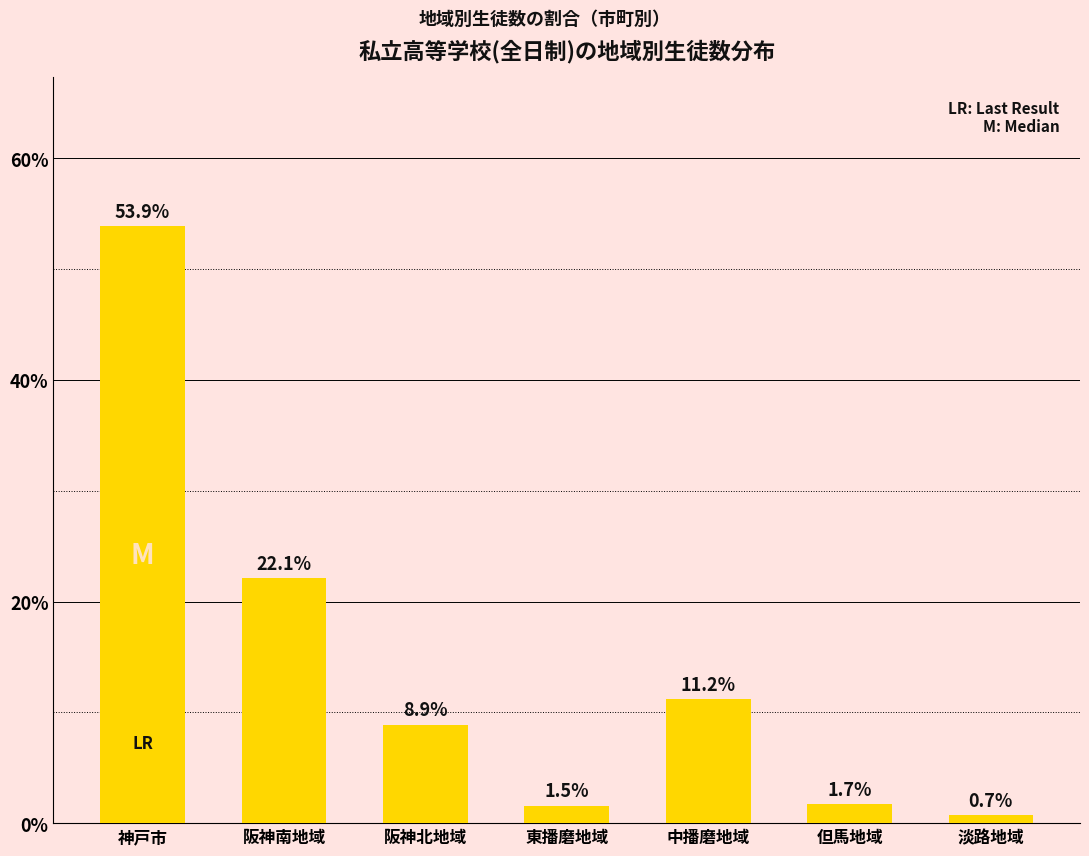

What is the change in value from 阪神北地域 to 東播磨地域?

-7.3